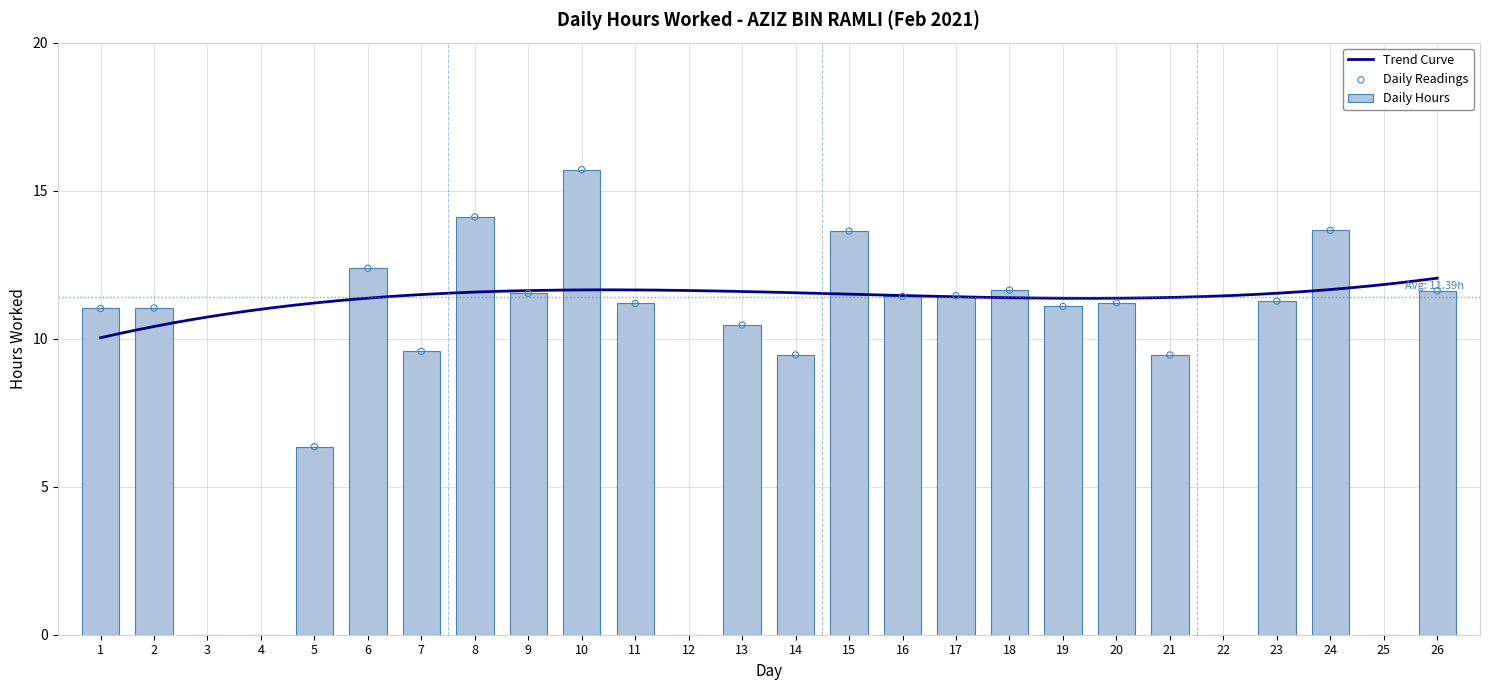

What is the change in value from 13 to 19?

+0.6